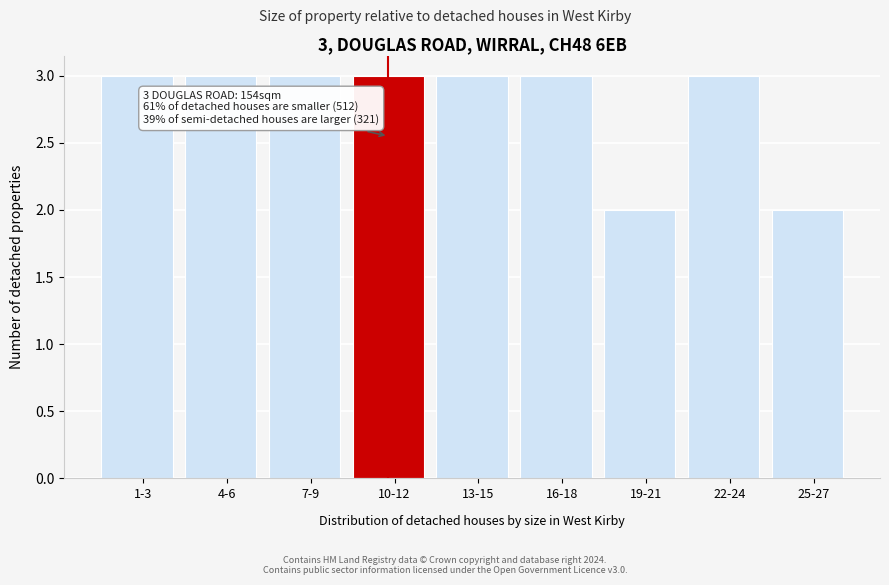

Reading left to right, list all the values displayed in this chart.

3	3	3	3	3	3	2	3	2